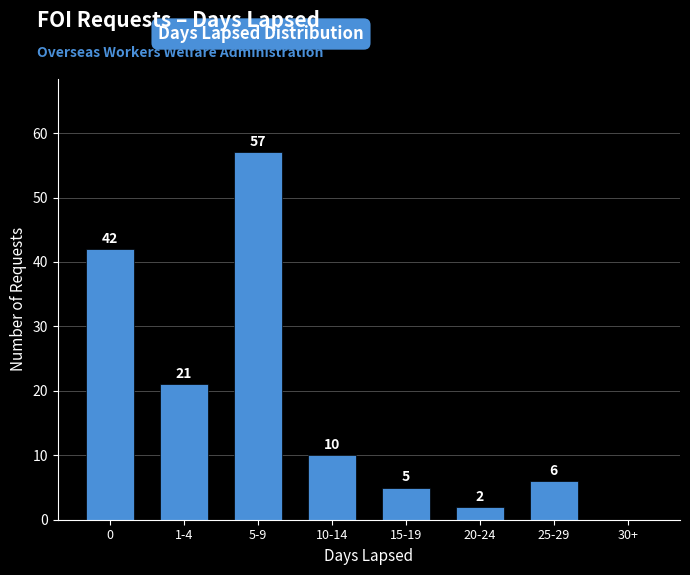

Reading left to right, transcribe all the data shown in this chart.

0=42	1-4=21	5-9=57	10-14=10	15-19=5	20-24=2	25-29=6	30+=0